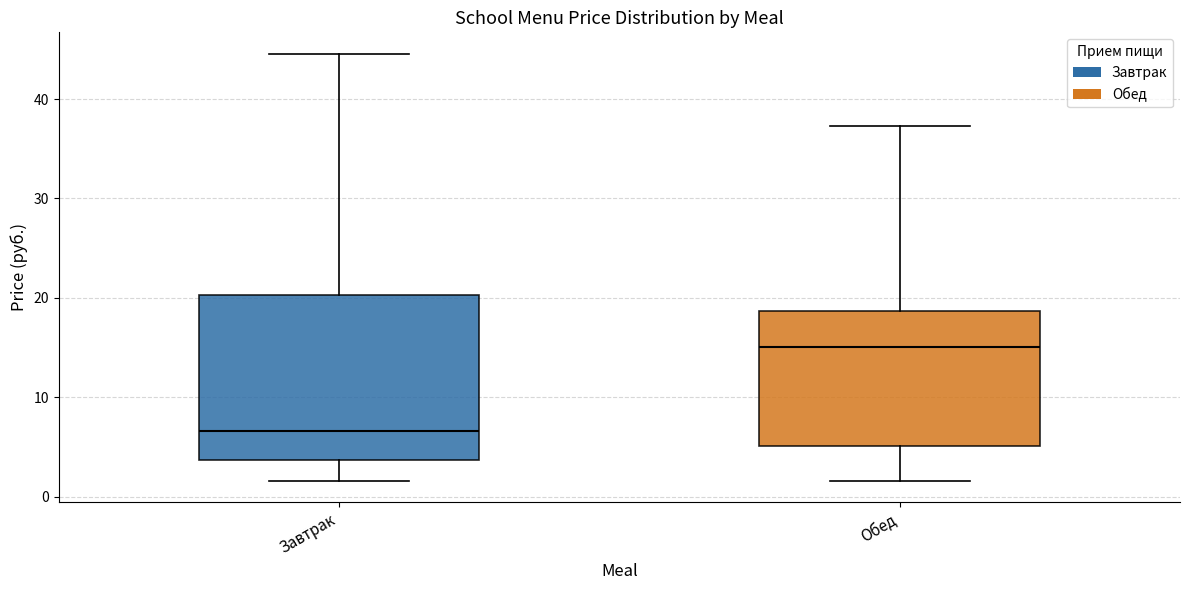

Reading left to right, transcribe this box plot: for each box, give where its median line is, the range the box spans, and where its two whiskers end, as read against the y-axis. The values are not printed on the chart, so give them approximately, as read against the axis.

Завтрак: median 7, box 4 to 20, whiskers 2 to 45
Обед: median 15, box 5 to 19, whiskers 2 to 37